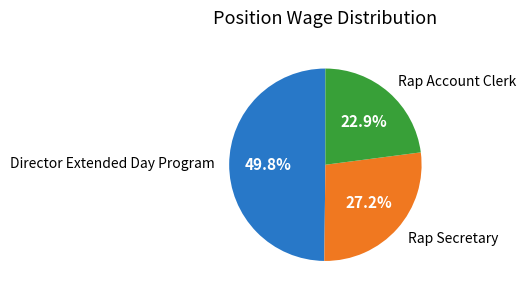

Is there a majority slice in this chart?

No